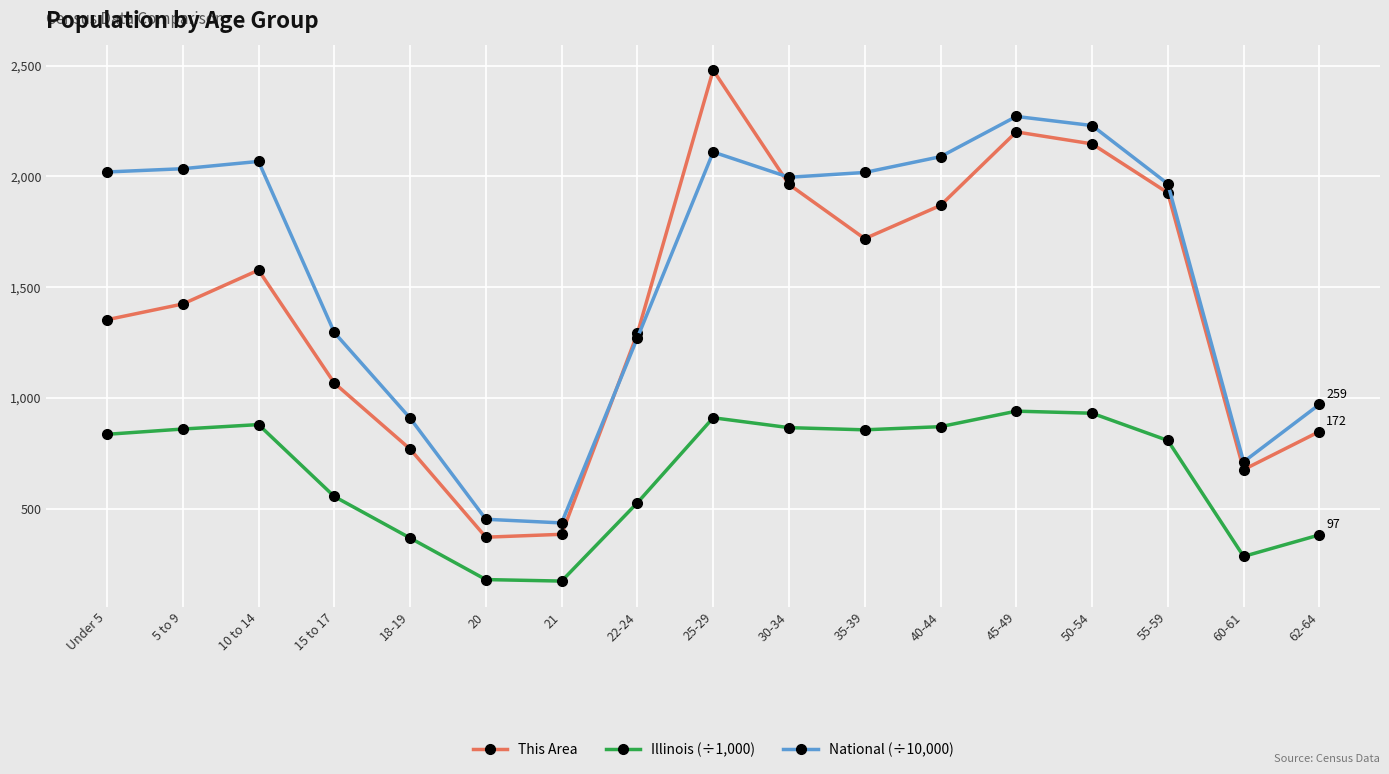

In This Area, how many points are lower than both neighbors (excluding endpoints)?

3